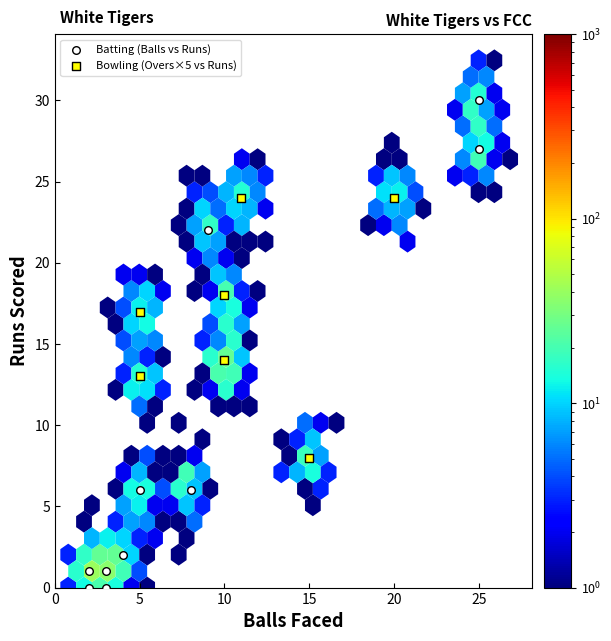

Which series contains the lowest Y value?

Batting (Balls vs Runs)